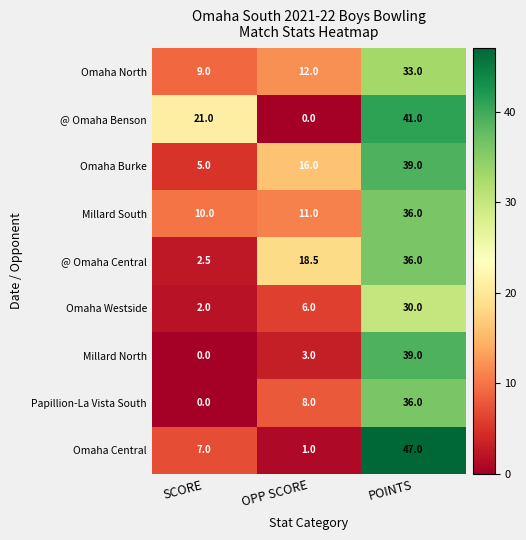

What is the highest value of the @ Omaha Central series?

36.0